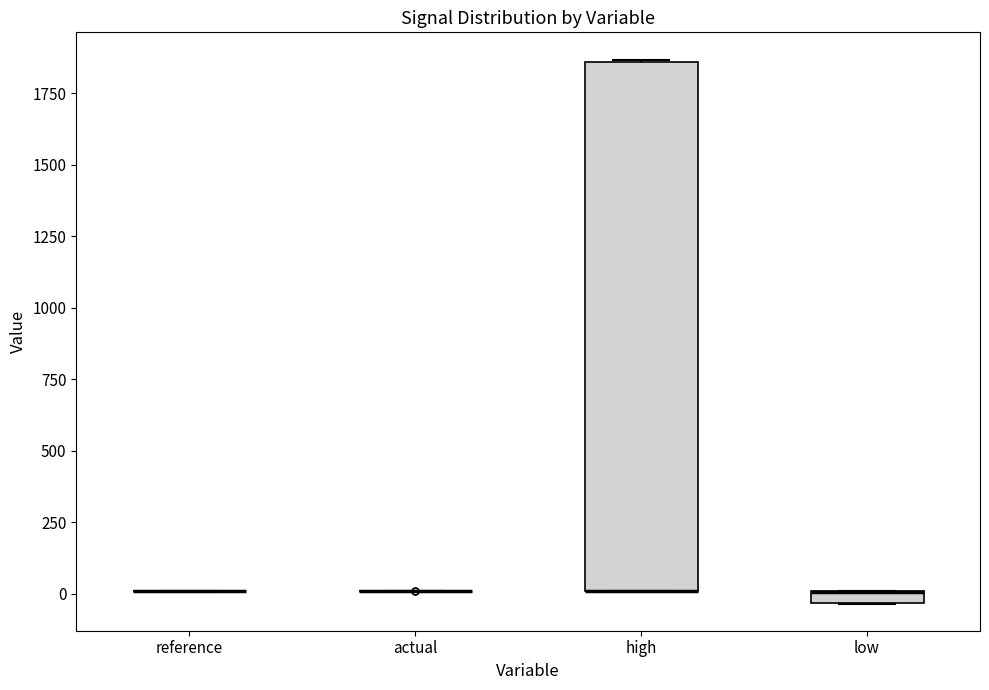

Comparing the boxes themselves (not the whiskers), which one is the tallest?

high